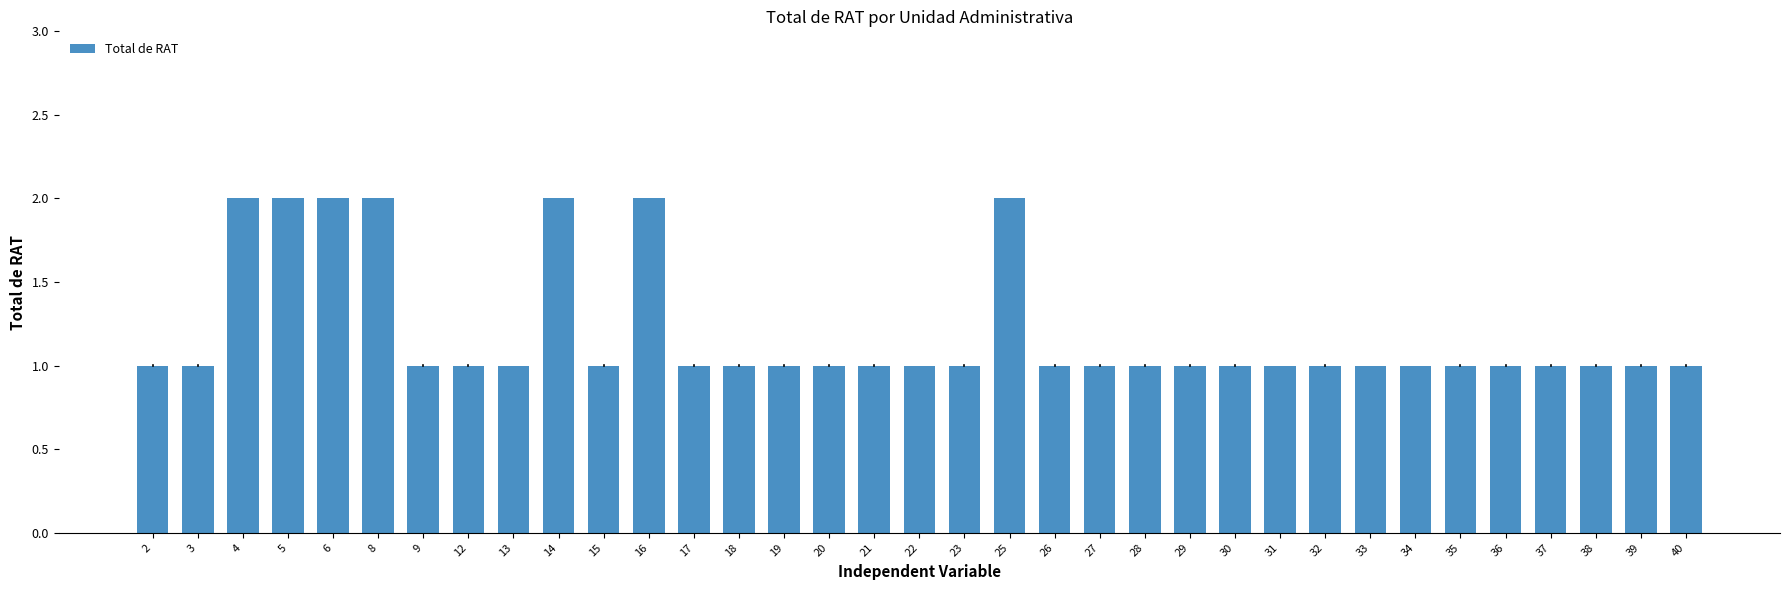

How many bars are there in total?

35